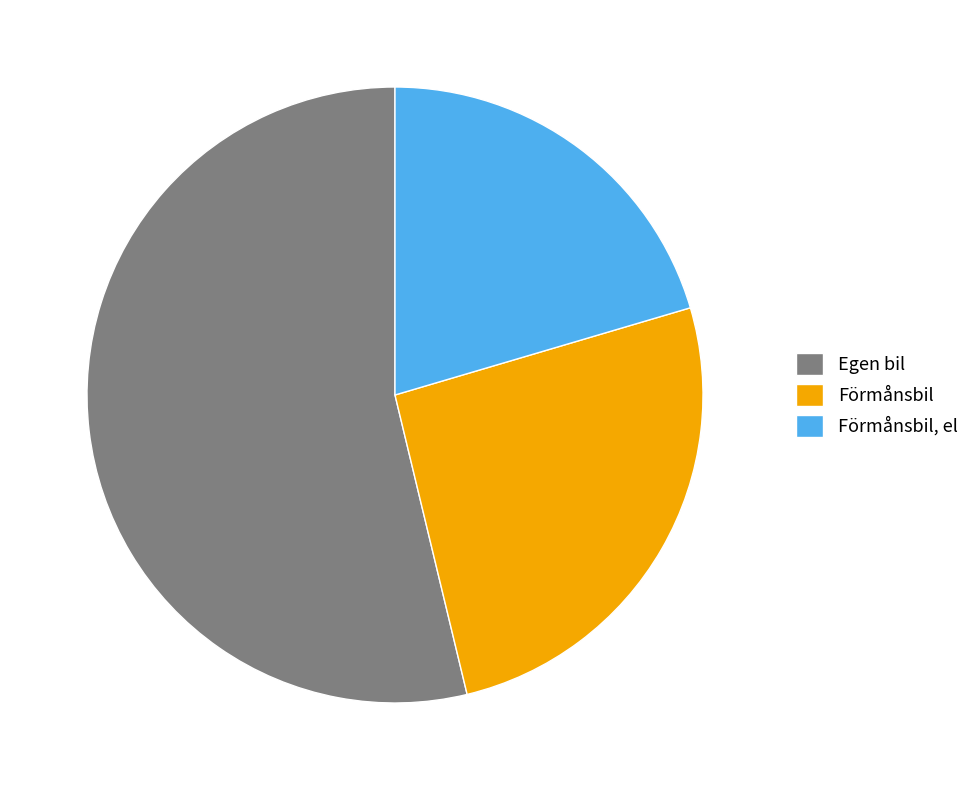

Which slice is the smallest?

Förmånsbil, el